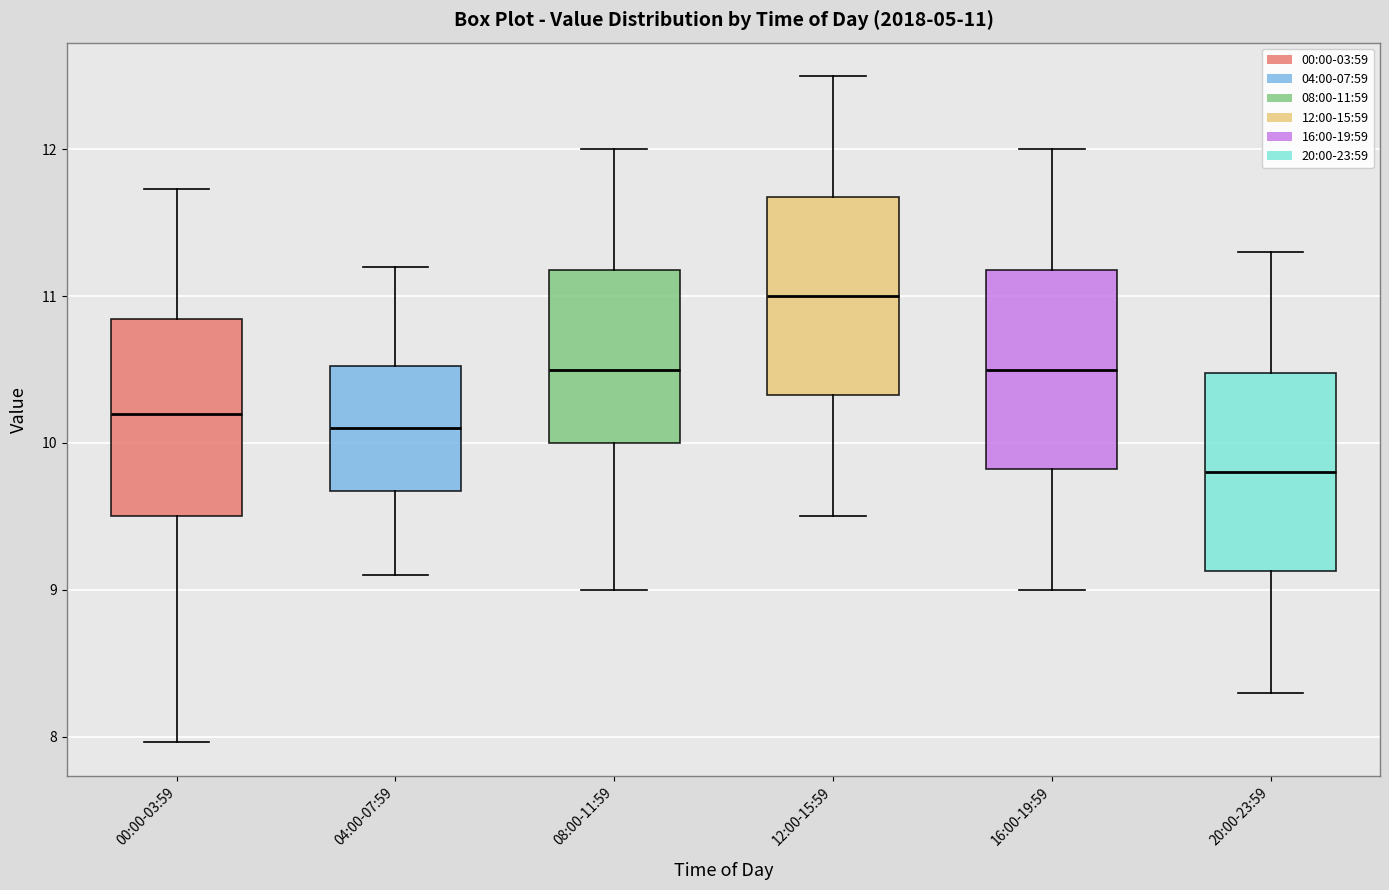

Which box has the highest median line?

12:00-15:59